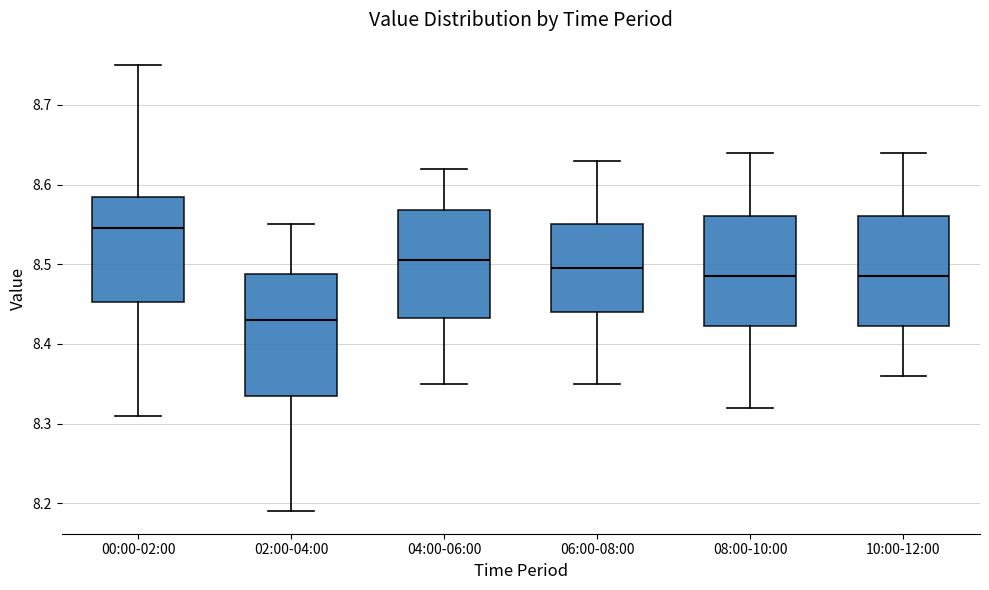

Where does the lower whisker of the box for 08:00-10:00 end on the y-axis? The values are not printed on the chart, so give them approximately, as read against the axis.

8.32